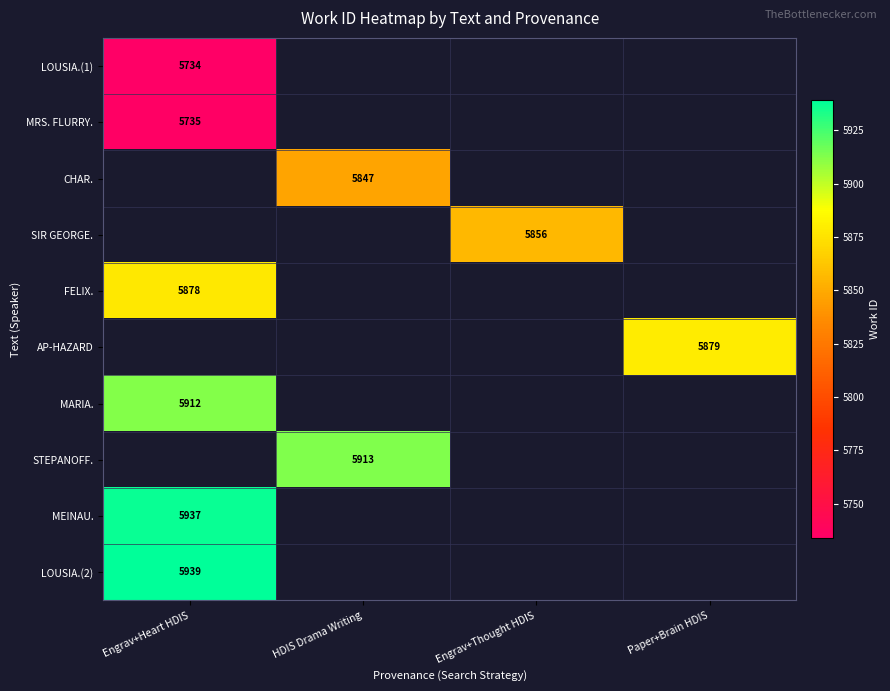

Is it true that AP-HAZARD equals 5879 at Paper+Brain HDIS?

True